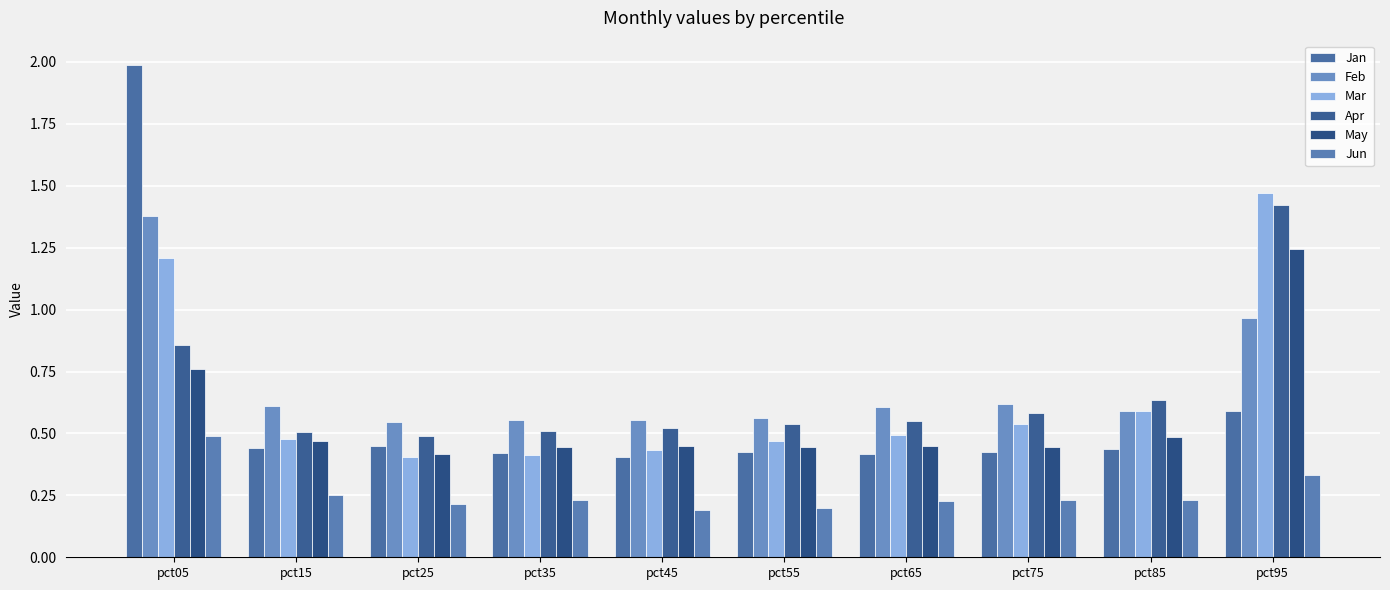

What are all the series names shown in the legend?

Jan, Feb, Mar, Apr, May, Jun